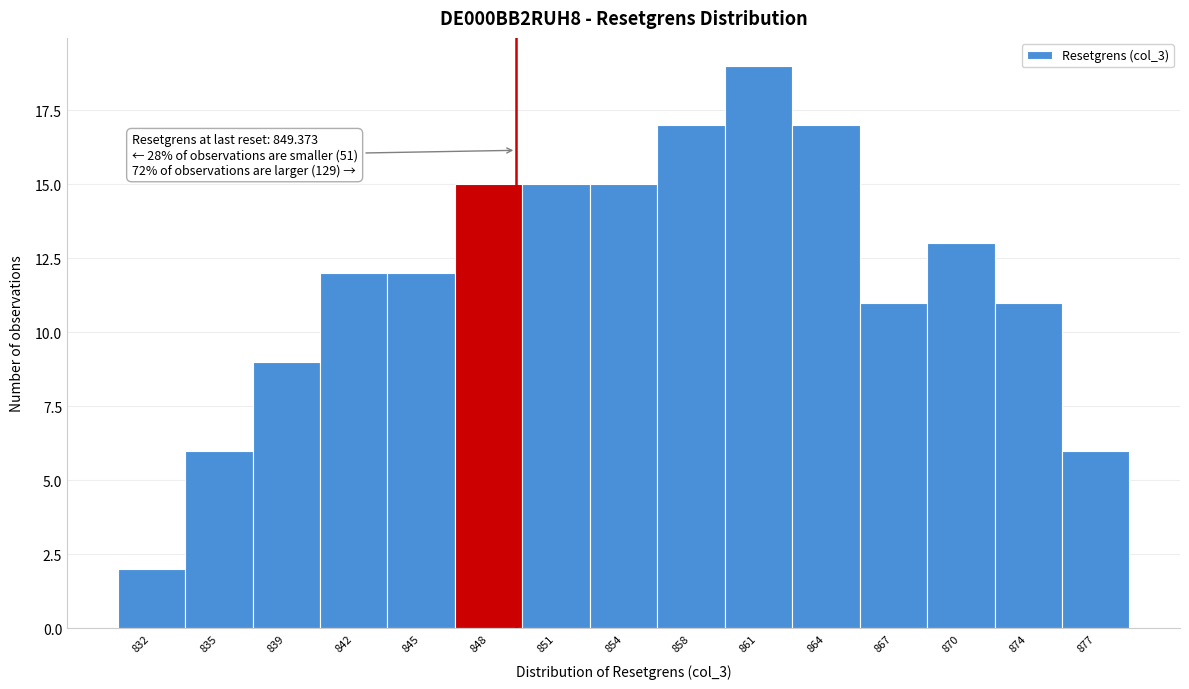

Over which range of the x-axis is the bar tallest?

859.0 to 862.5